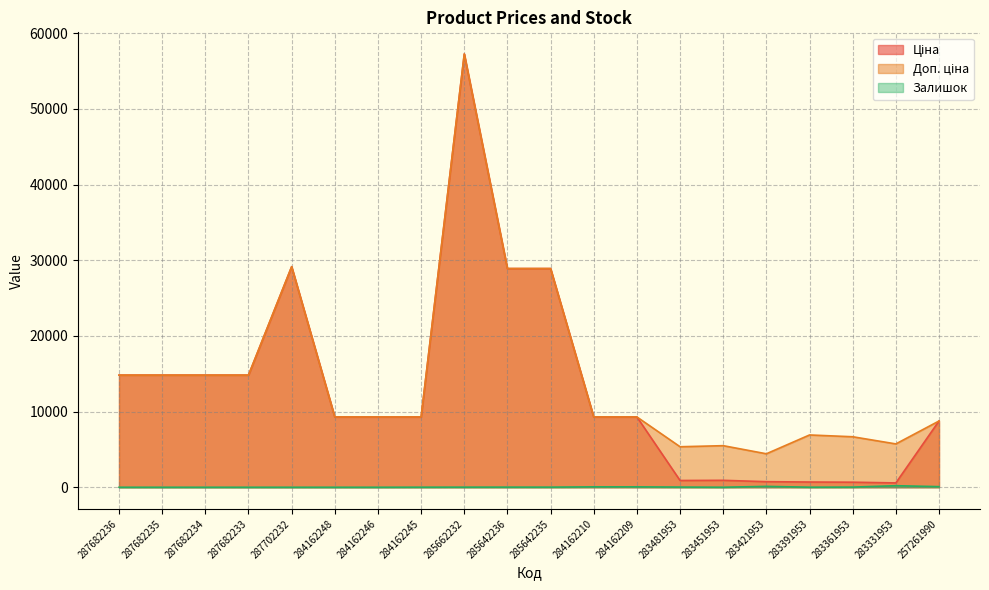

How many interior local peaks does the Залишок series have?

4